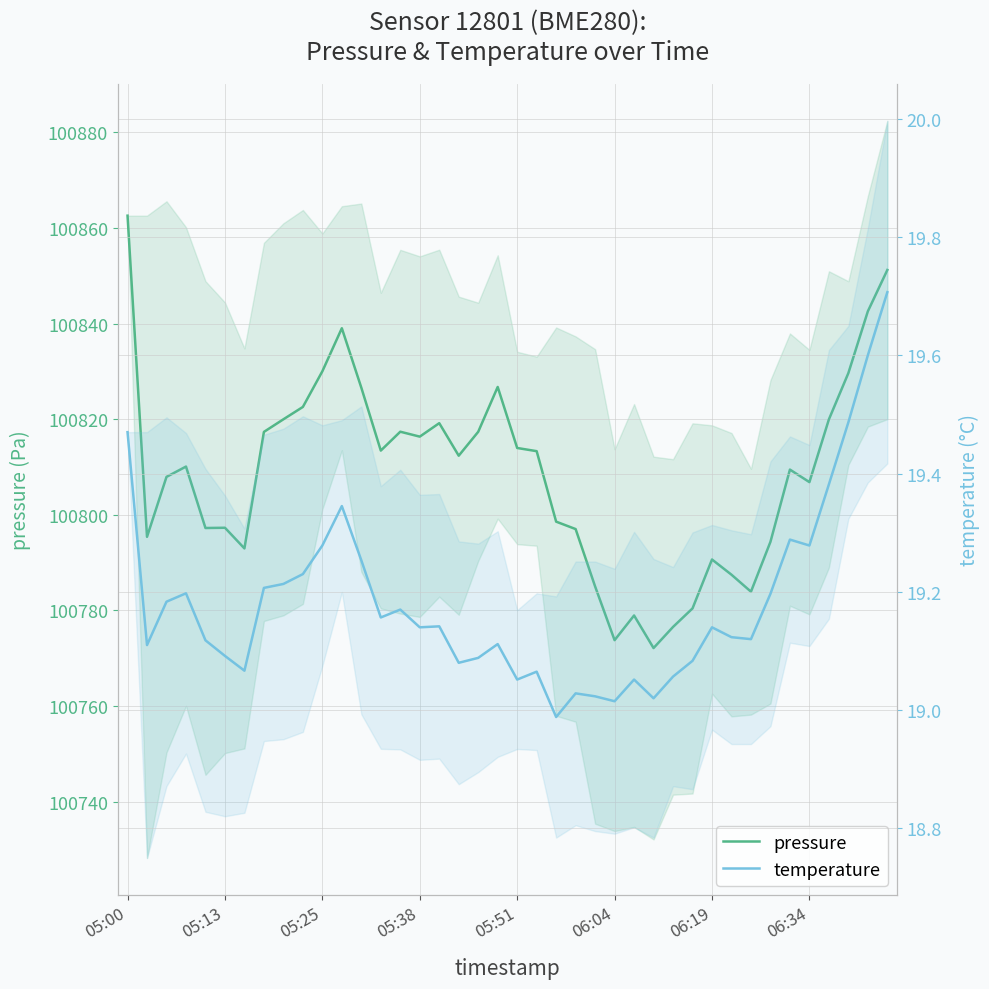

True or false: pressure has a value of 100813.3 at 21.

True